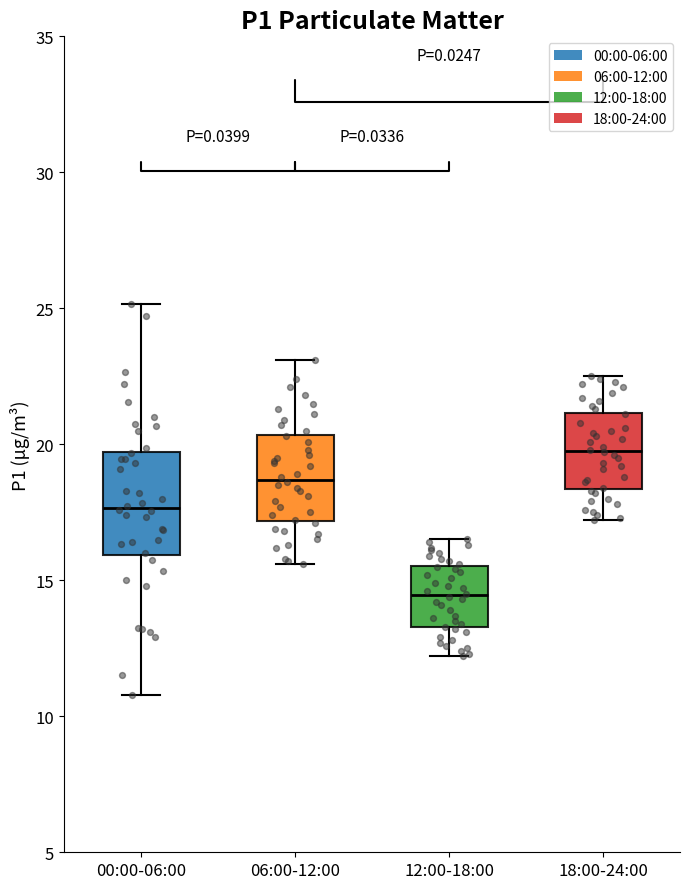

Where does the lower whisker of the box for 00:00-06:00 end on the y-axis? The values are not printed on the chart, so give them approximately, as read against the axis.

11.0